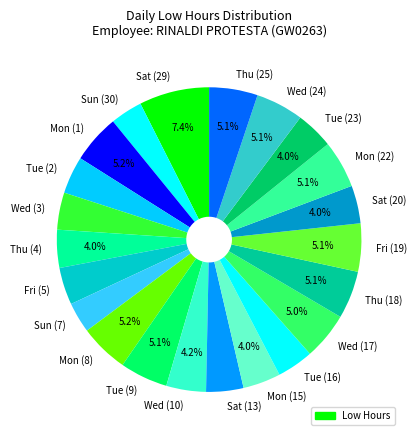

Is there a majority slice in this chart?

No